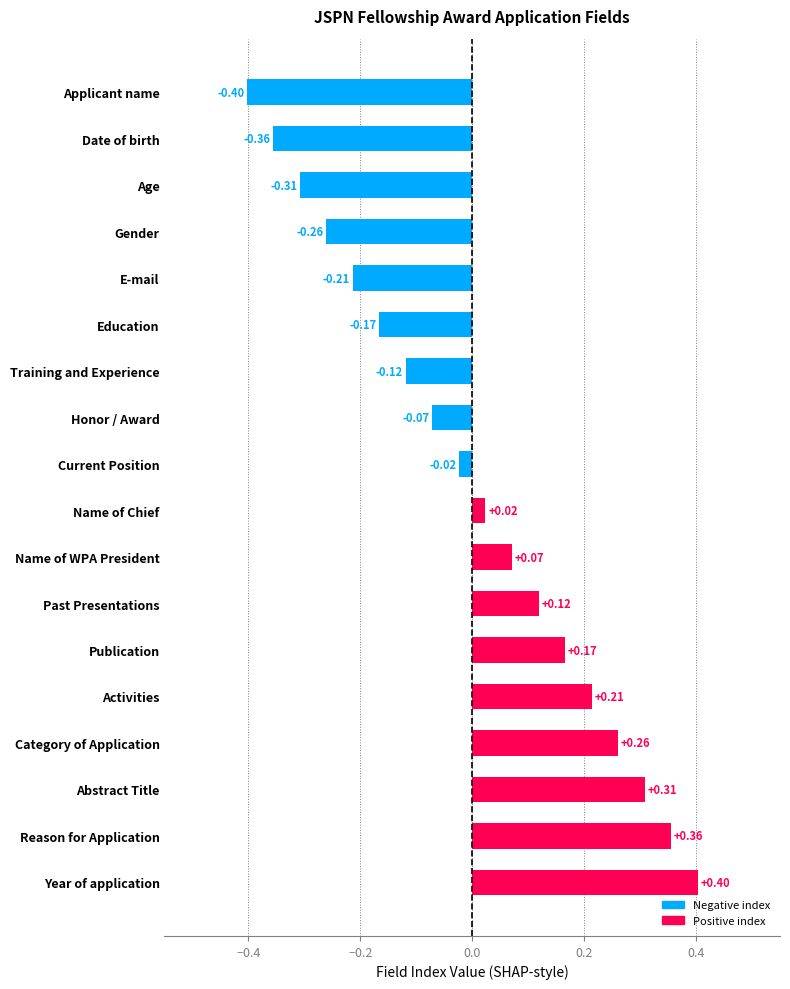

Which has a higher value, Training and Experience or Past Presentations?

Past Presentations